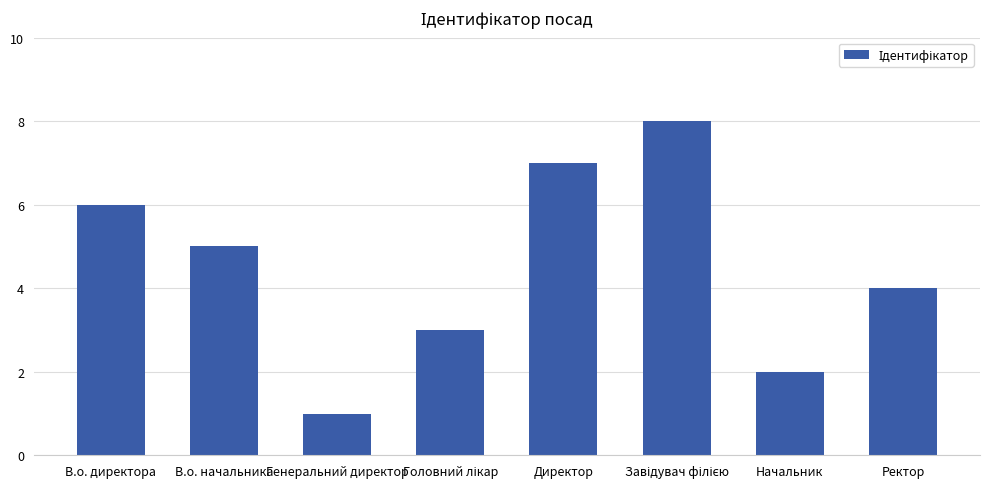

What is the ratio of the value at Директор to the value at В.о. директора?

1.2